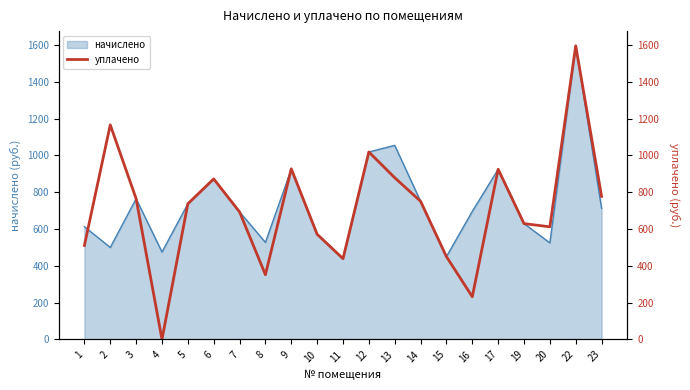

Which category has the lowest value across all series?

4